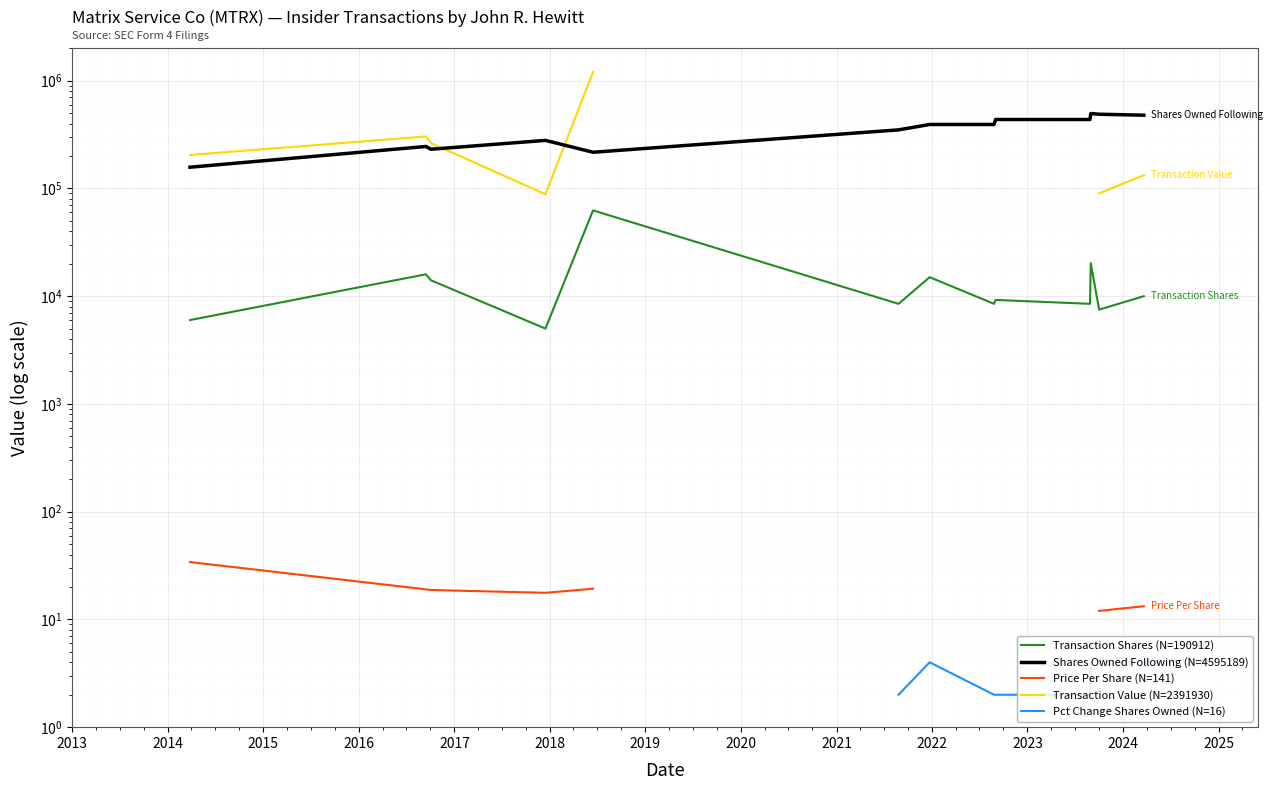

At which label is Price Per Share (N=141) closest to 20?

2017